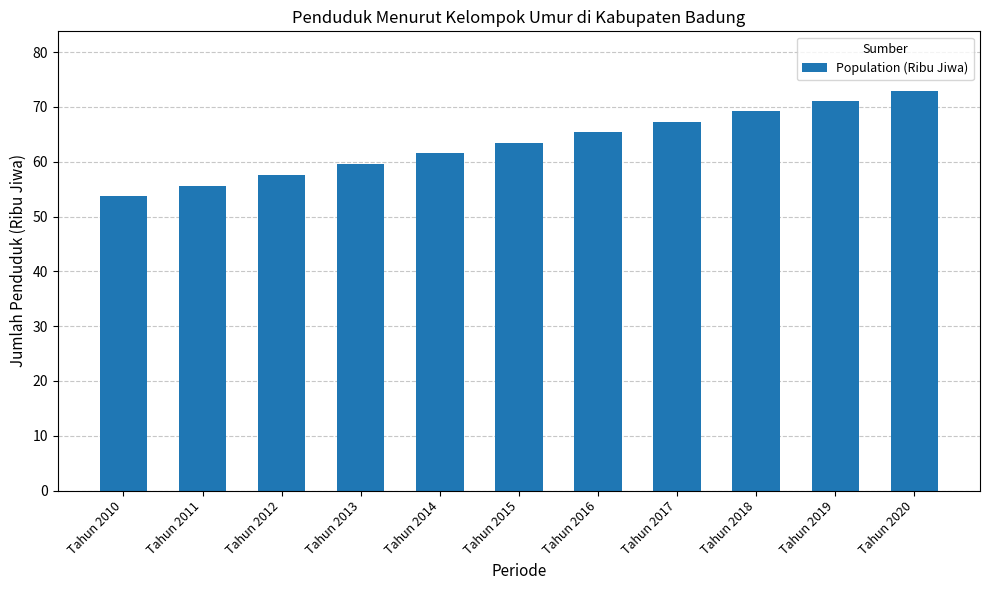

How many series are shown in this chart?

1